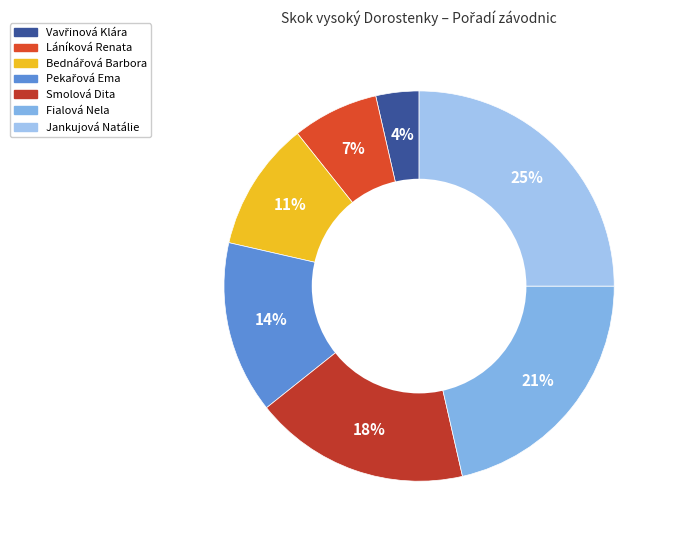

What portion of the pie excludes Pekařová Ema?

85.7%